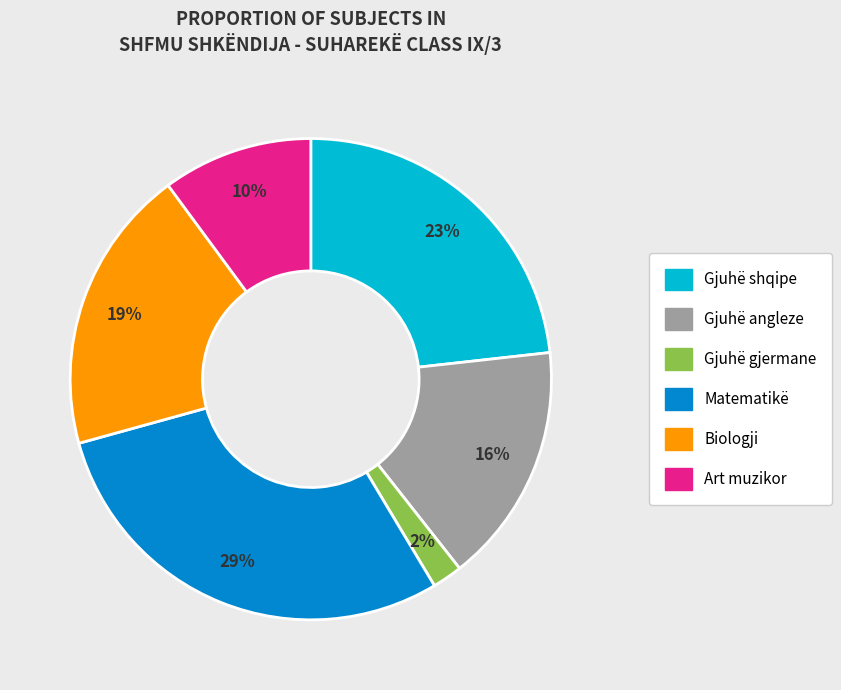

Does any single category account for the majority?

No